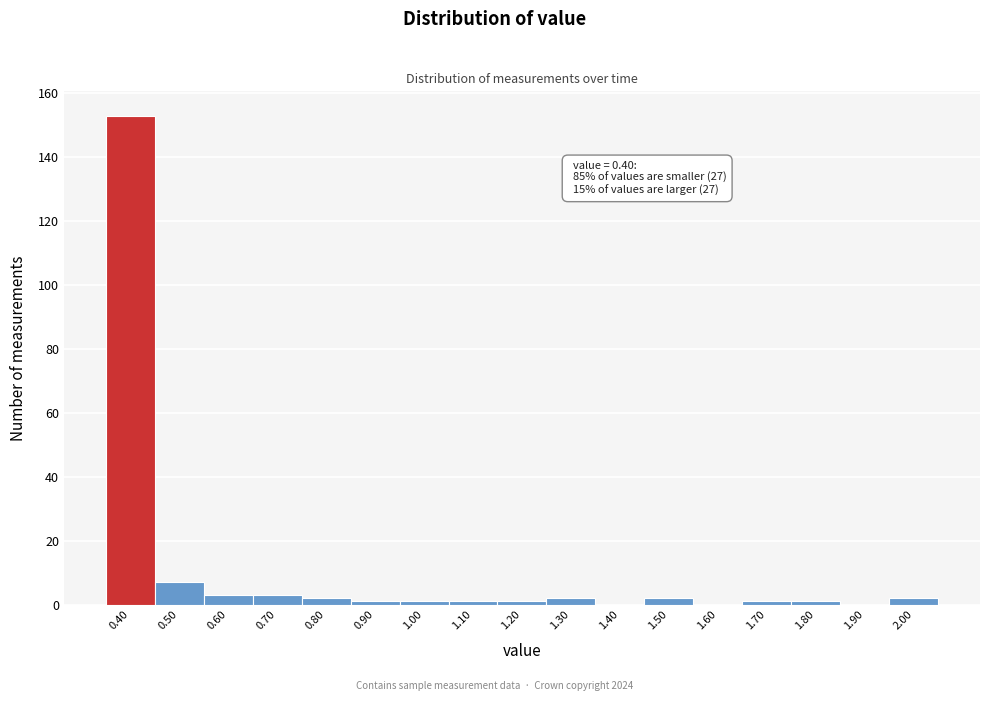

Reading left to right, extract all data points from this chart.

0.40=153	0.50=7	0.60=3	0.70=3	0.80=2	0.90=1	1.00=1	1.10=1	1.20=1	1.30=2	1.40=0	1.50=2	1.60=0	1.70=1	1.80=1	1.90=0	2.00=2